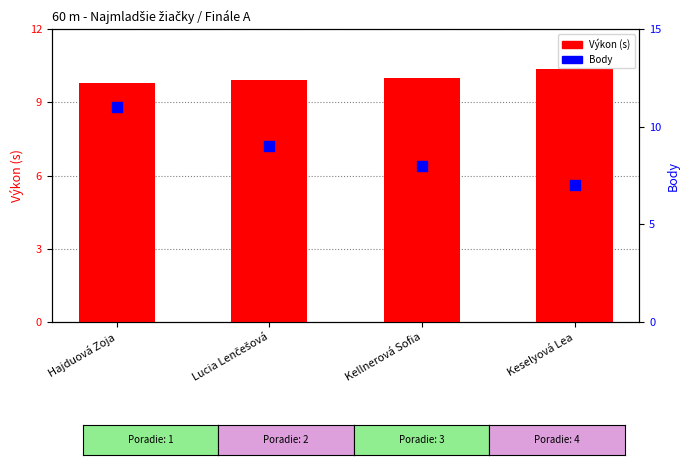

Which series contains the lowest Y value?

Body